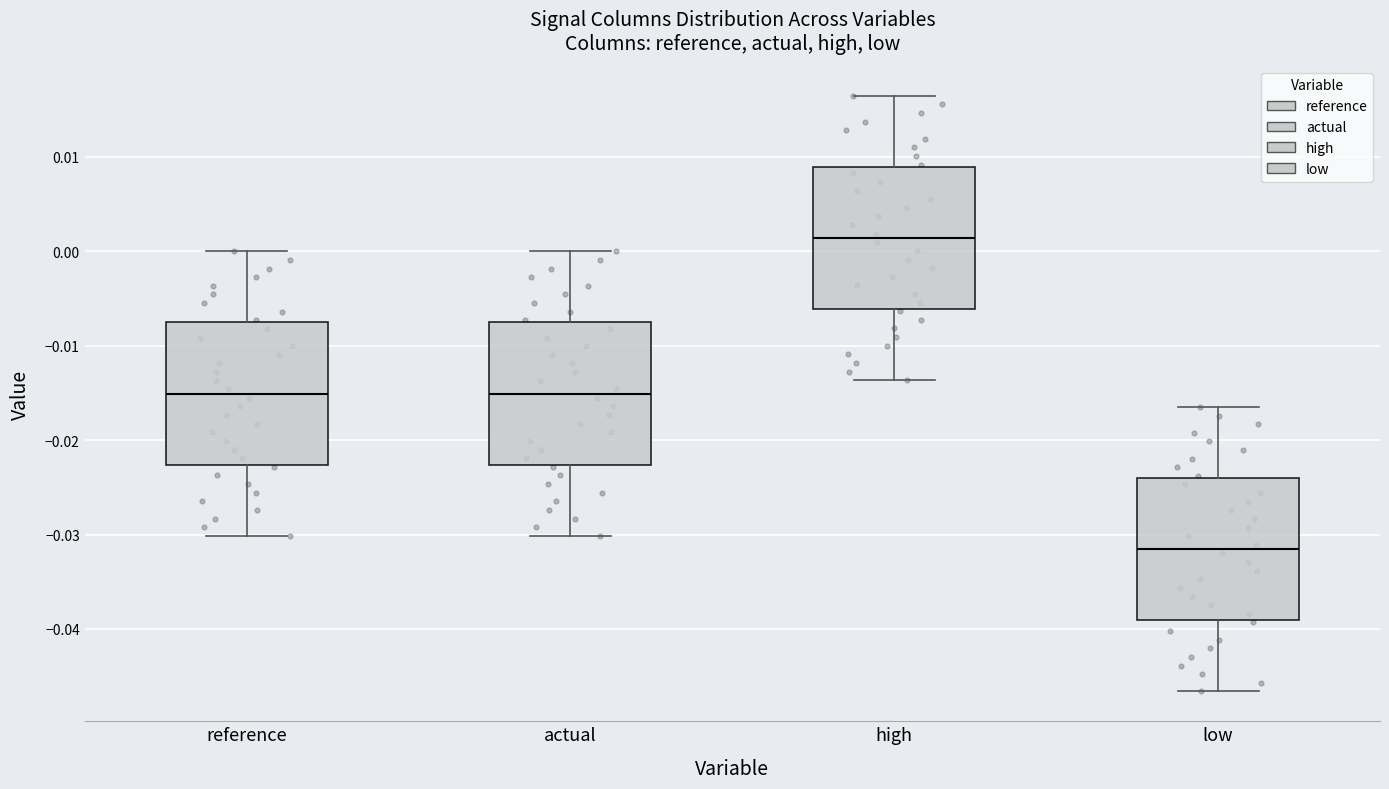

Reading left to right, transcribe this box plot: for each box, give where its median line is, the range the box spans, and where its two whiskers end, as read against the y-axis. The values are not printed on the chart, so give them approximately, as read against the axis.

reference: median -0.015, box -0.023 to -0.008, whiskers -0.030 to 0.000
actual: median -0.015, box -0.023 to -0.008, whiskers -0.030 to 0.000
high: median 0.001, box -0.006 to 0.009, whiskers -0.014 to 0.016
low: median -0.032, box -0.039 to -0.024, whiskers -0.047 to -0.016